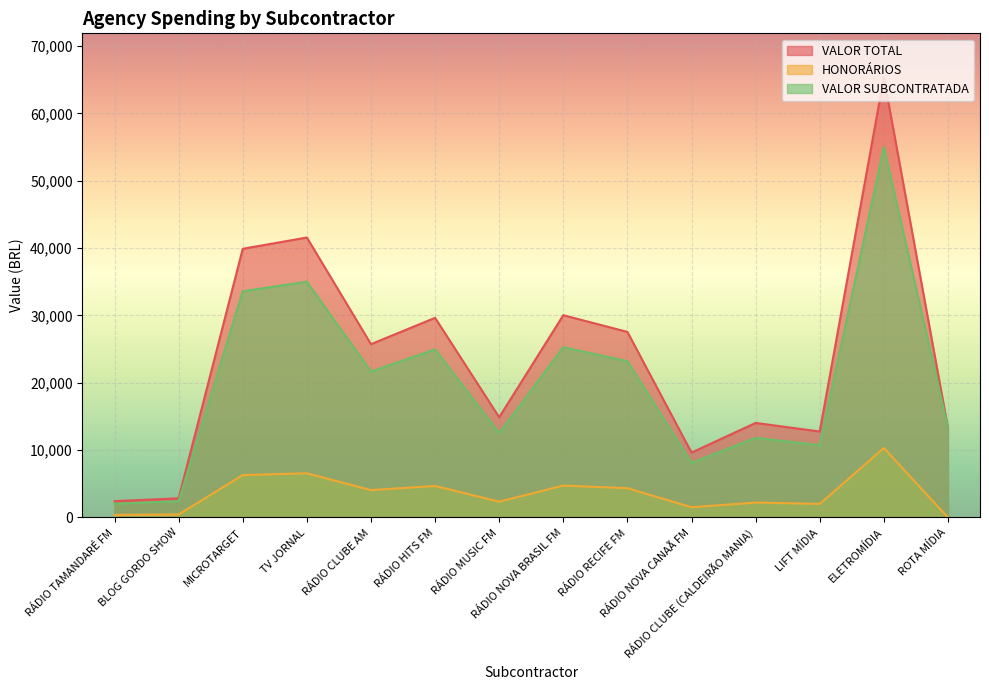

What is the sum of all VALOR TOTAL values?

329707.8